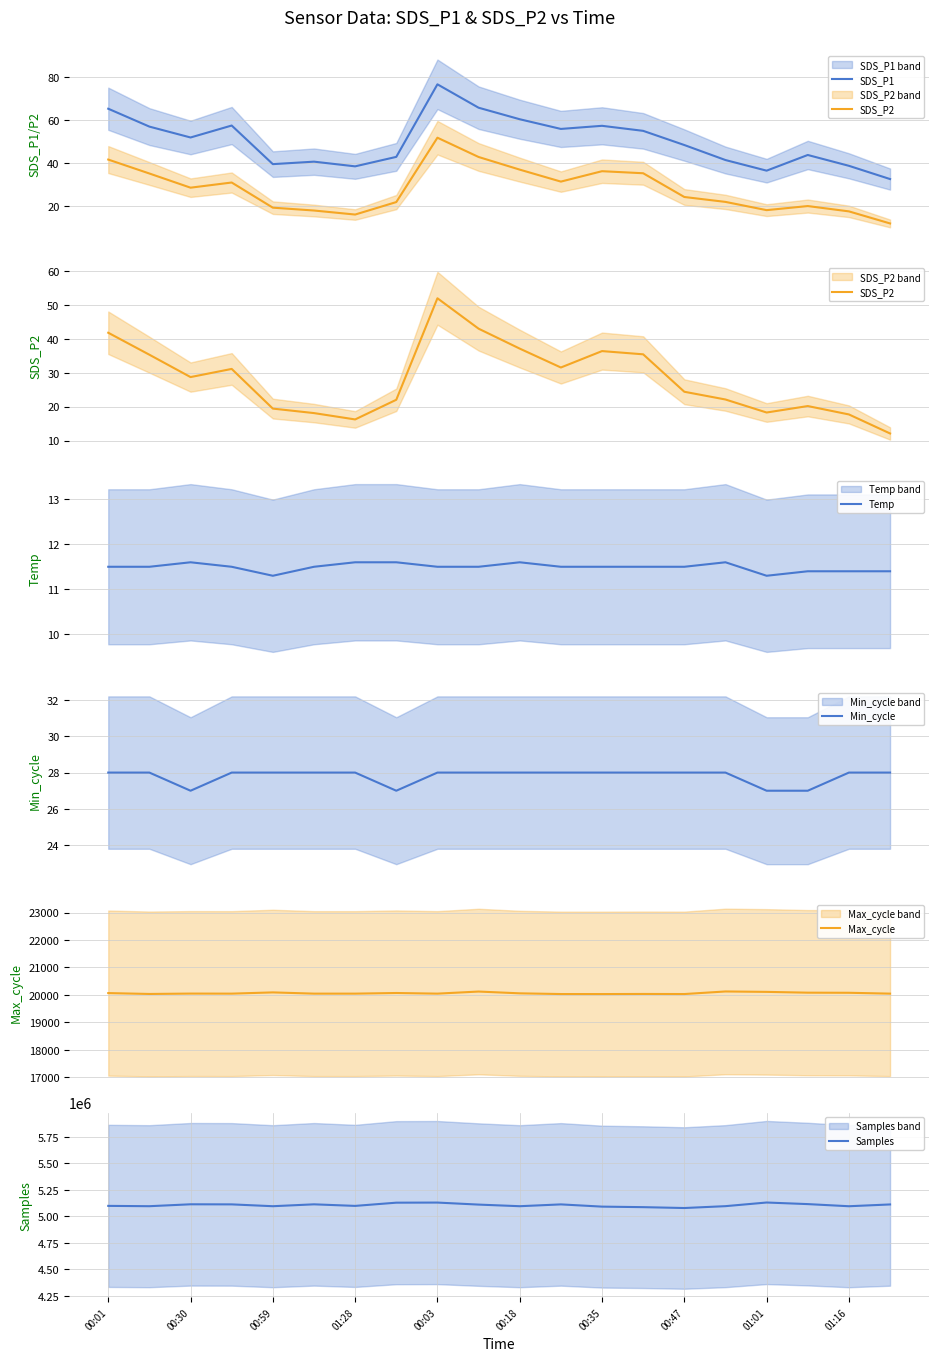

Is this an area chart (filled region under the line)?

No